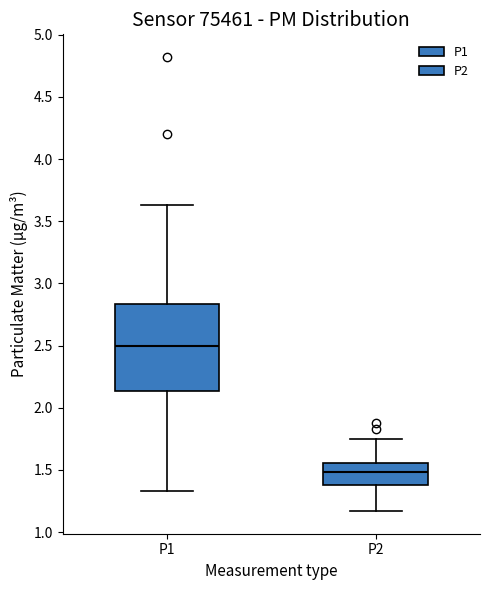

Reading left to right, transcribe this box plot: for each box, give where its median line is, the range the box spans, and where its two whiskers end, as read against the y-axis. The values are not printed on the chart, so give them approximately, as read against the axis.

P1: median 2.50, box 2.15 to 2.85, whiskers 1.35 to 3.65
P2: median 1.50, box 1.40 to 1.55, whiskers 1.15 to 1.75